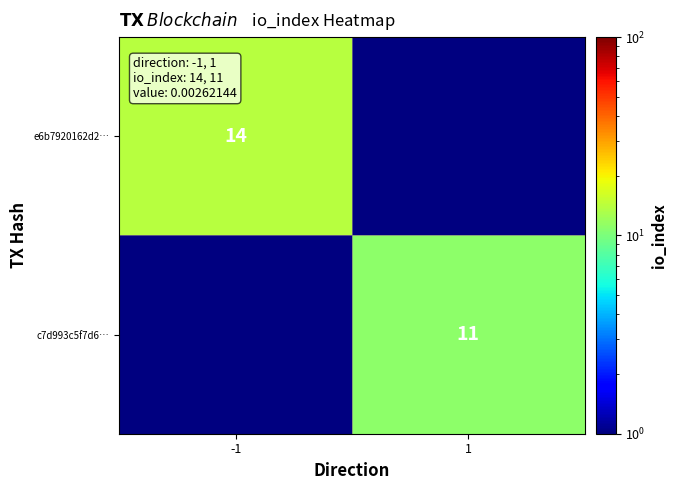

At which category does the chart reach its peak across all series?

-1